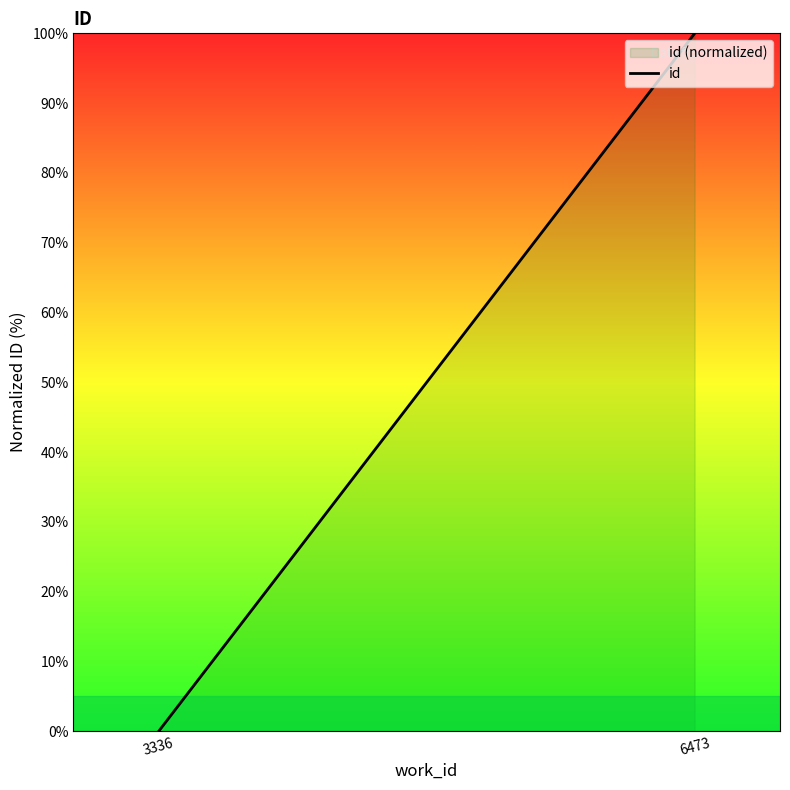

True or false: the data shows 100.0 at 6473.

True